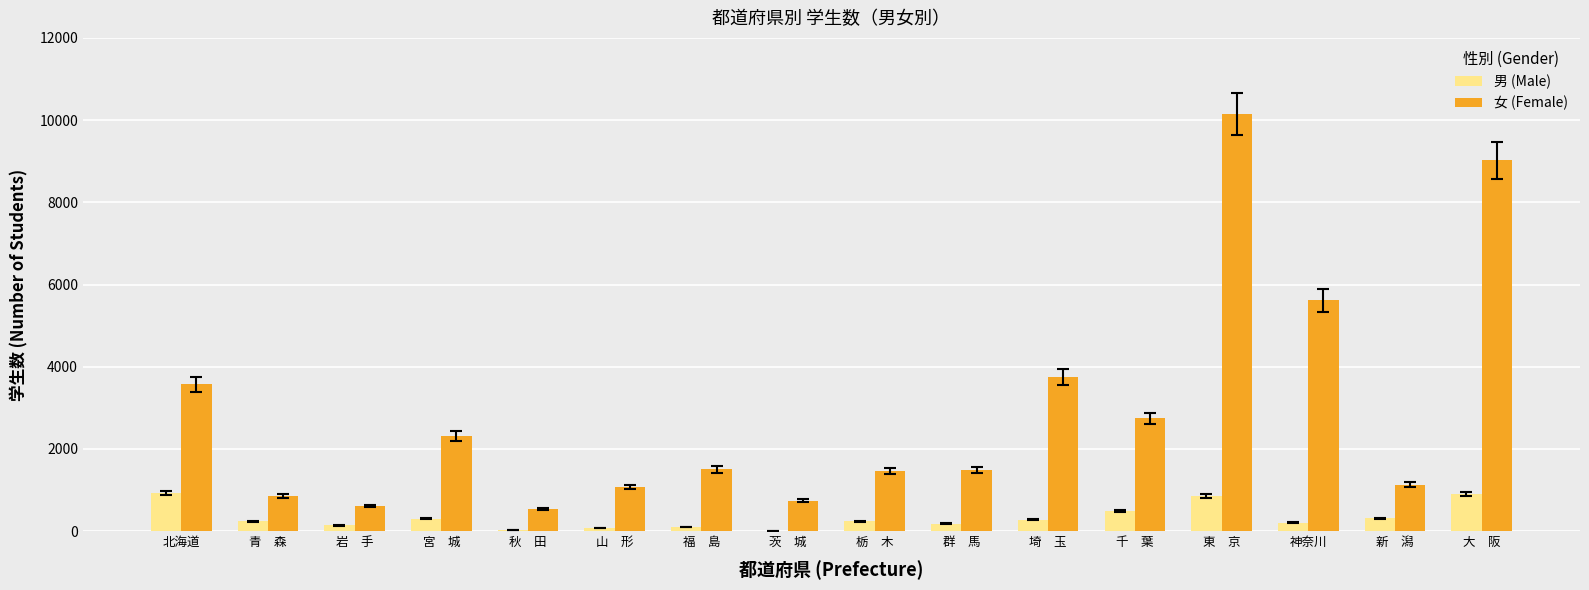

Which series has the widest spread of values?

女 (Female)